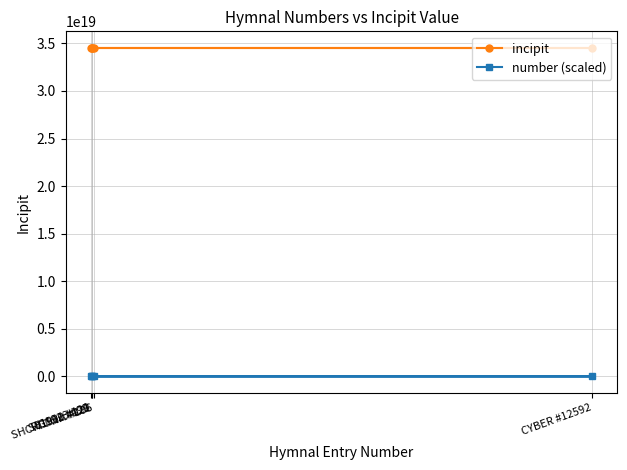

Which series has the largest total across all categories?

incipit